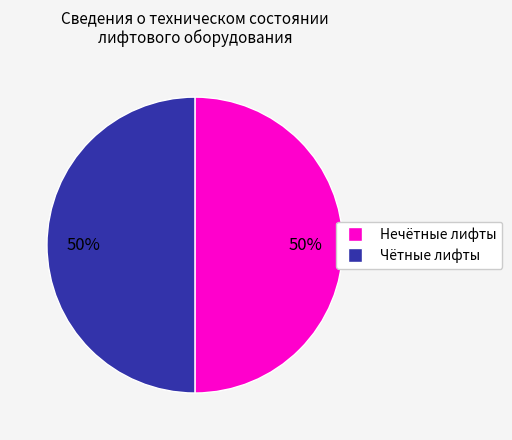

To the nearest percent, what is the average slice percentage?

50%